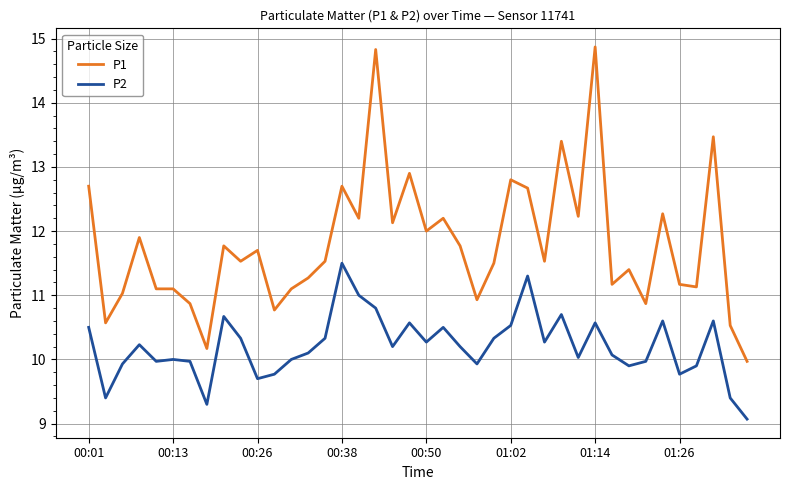

True or false: P1 and P2 cross at least once.

False